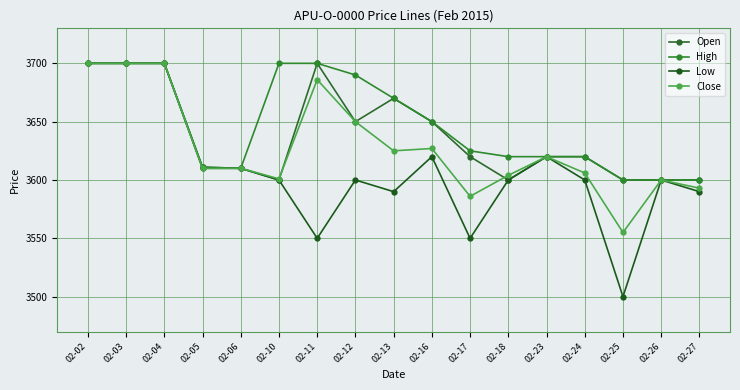

What is the difference between the maximum and minimum values in the Open series?

100